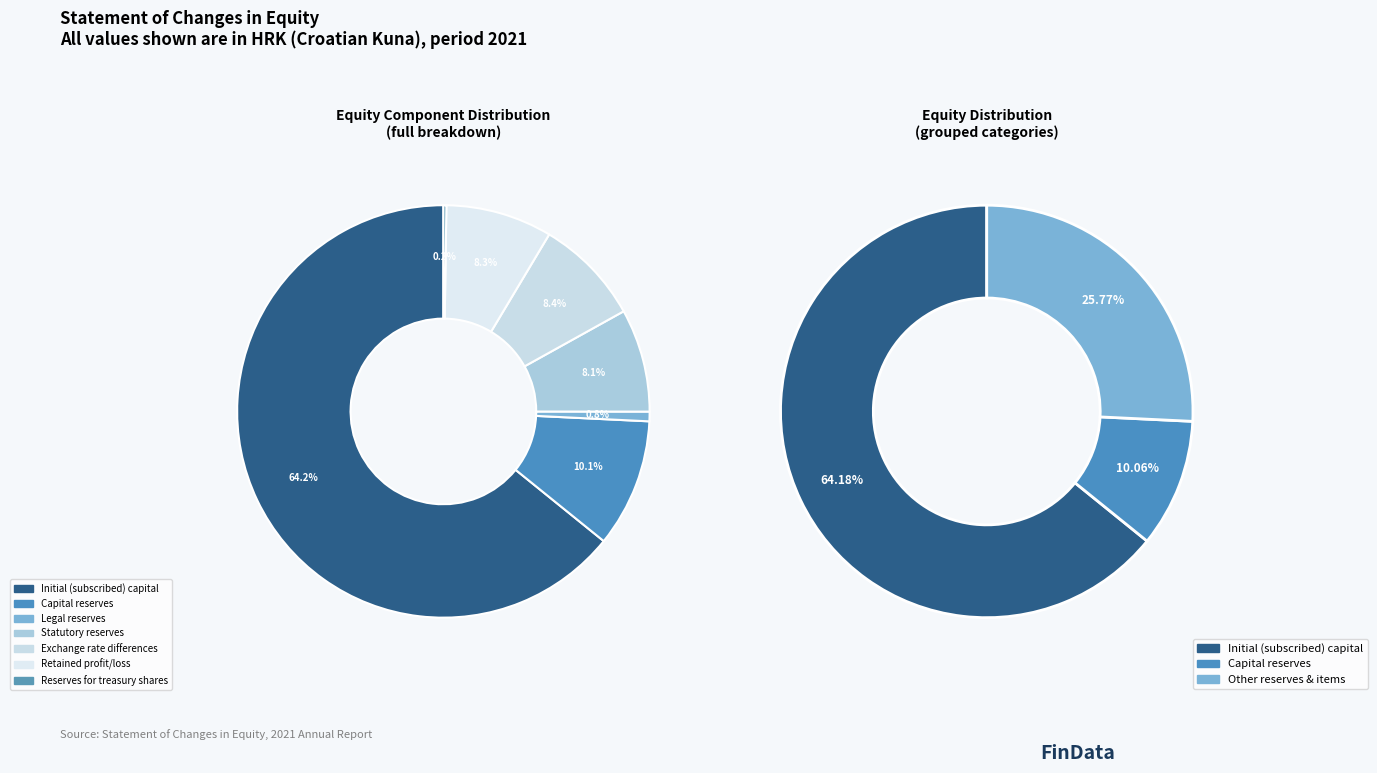

True or false: Statutory reserves accounts for 8% of the total.

True